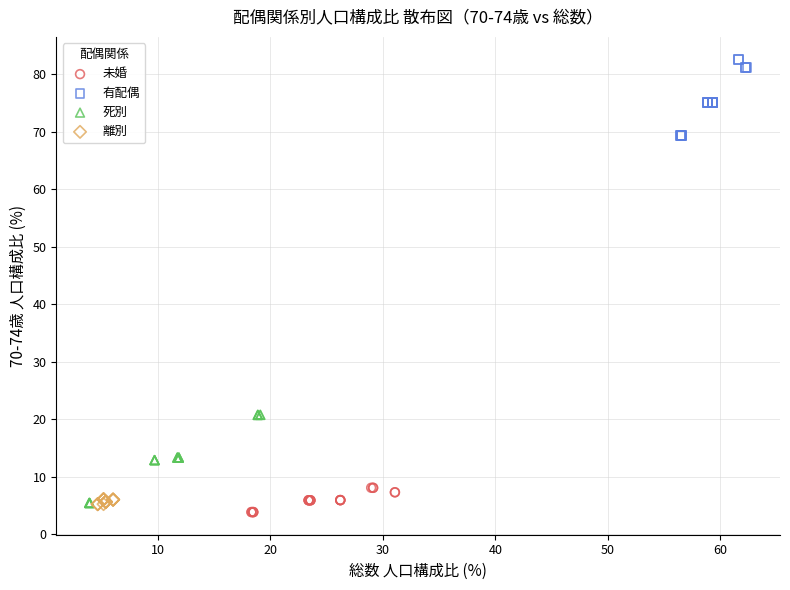

Which series has the largest Y range (max minus min)?

死別